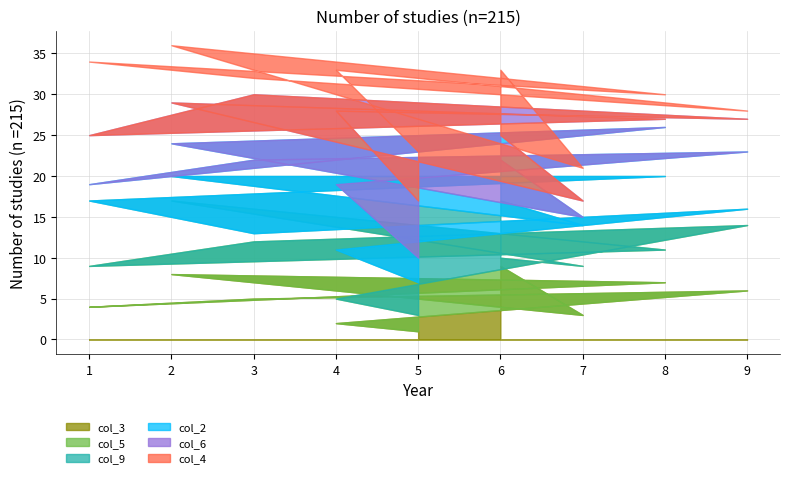

The value of col_4 at 2 is 2. True or false?

False